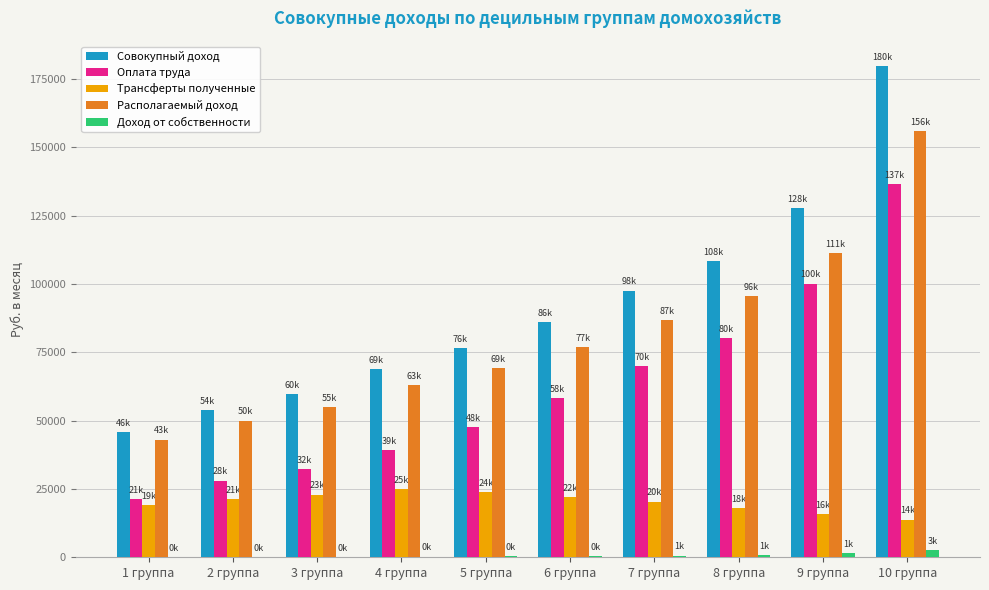

Is it true that Совокупный доход equals 108441.9 at 8 группа?

True